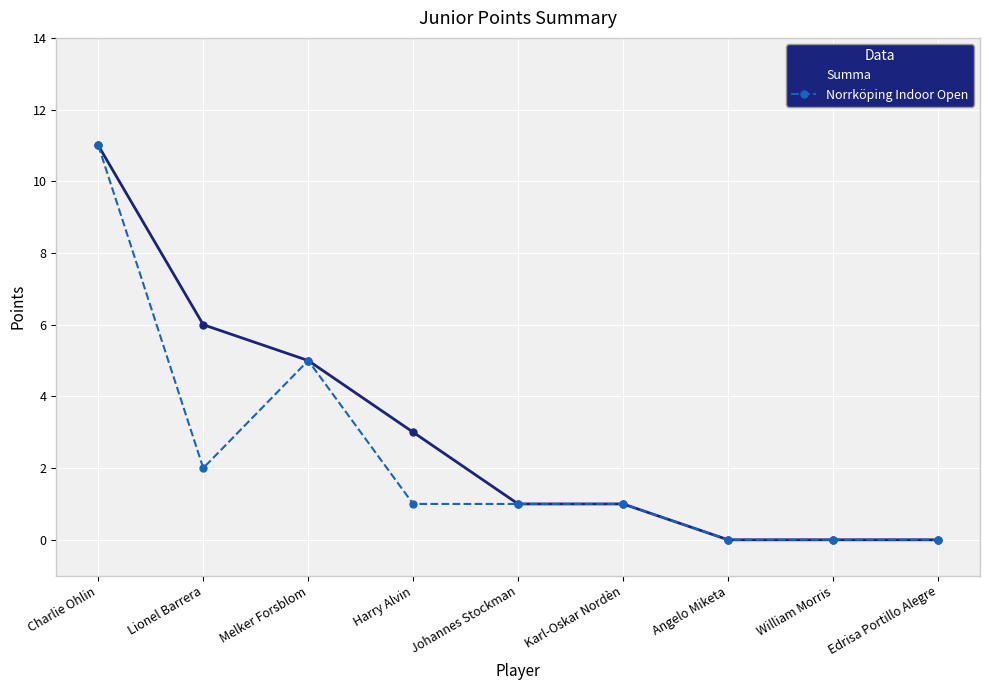

Where is the first local maximum for Norrköping Indoor Open?

Melker Forsblom